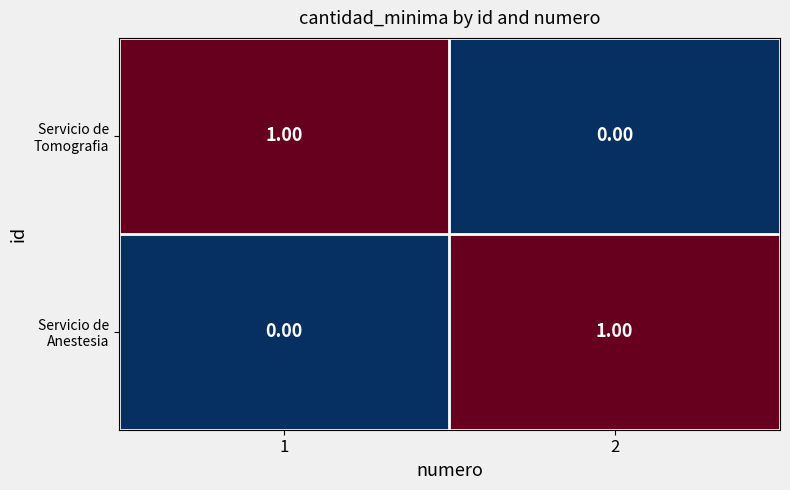

Which series has the widest spread of values?

Servicio de Tomografia